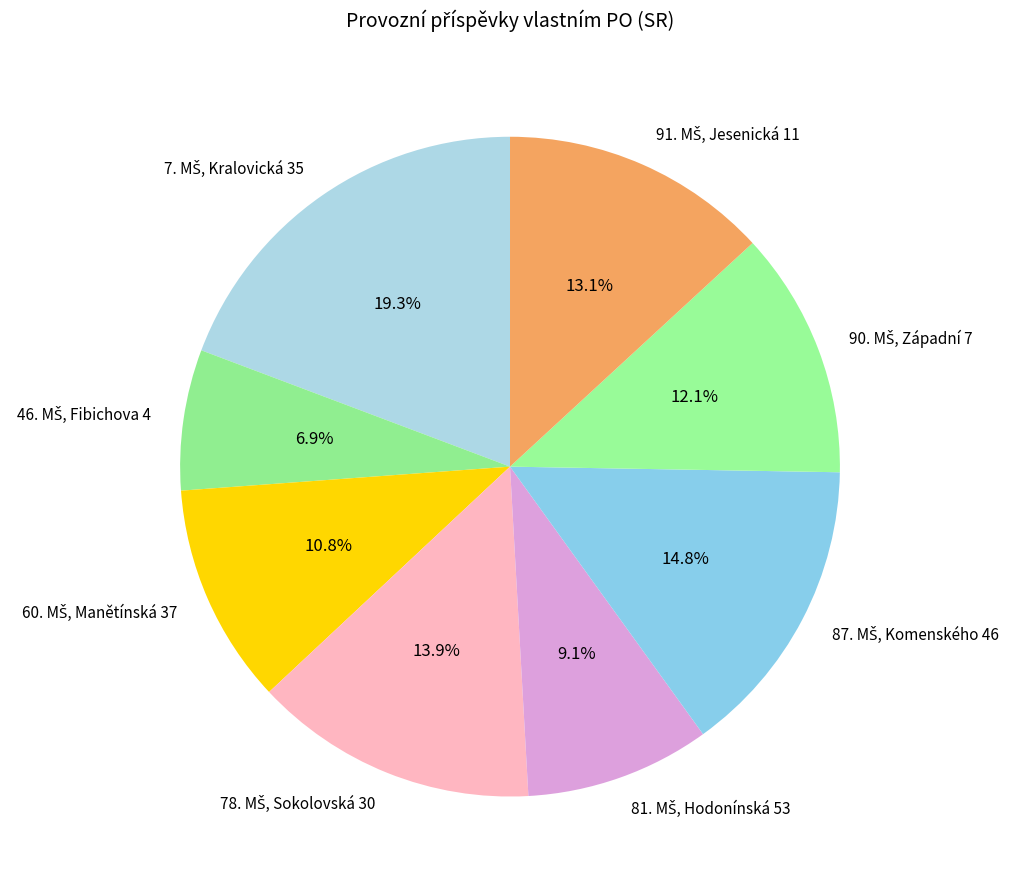

Does any single category account for the majority?

No